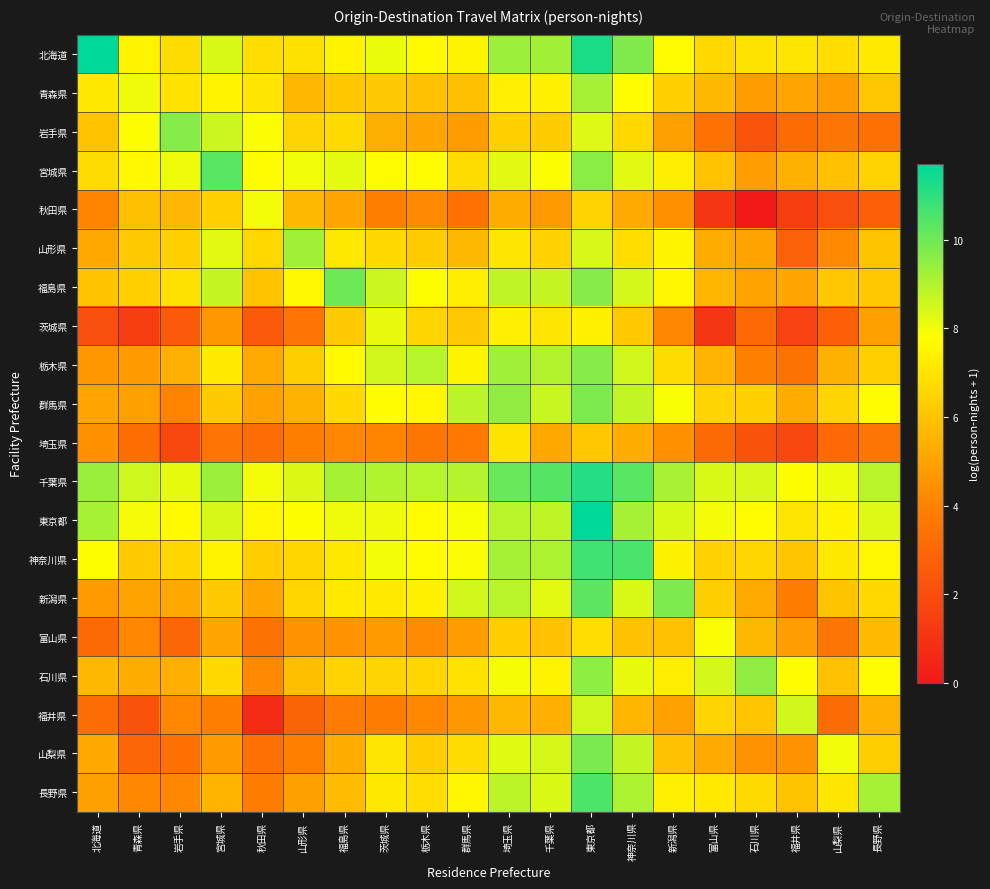

Which has a higher value, 宮城県 or 福井県?

宮城県